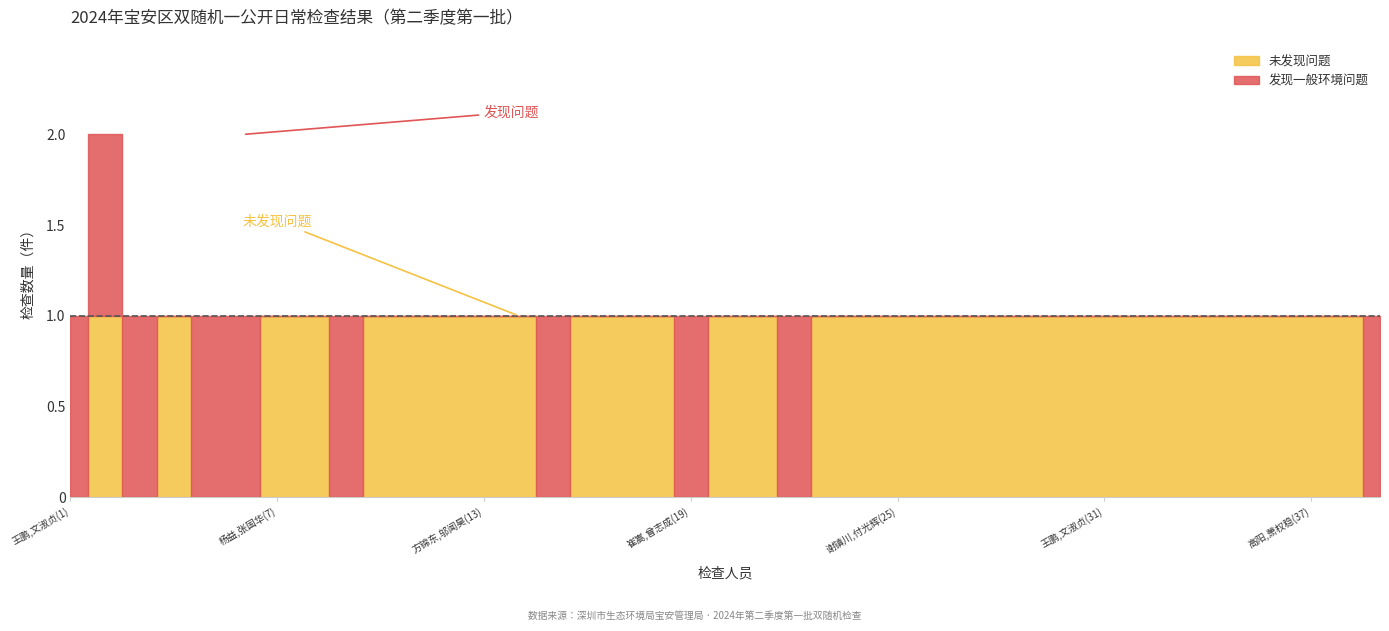

True or false: 未发现问题 and 发现一般环境问题 intersect in this chart.

True